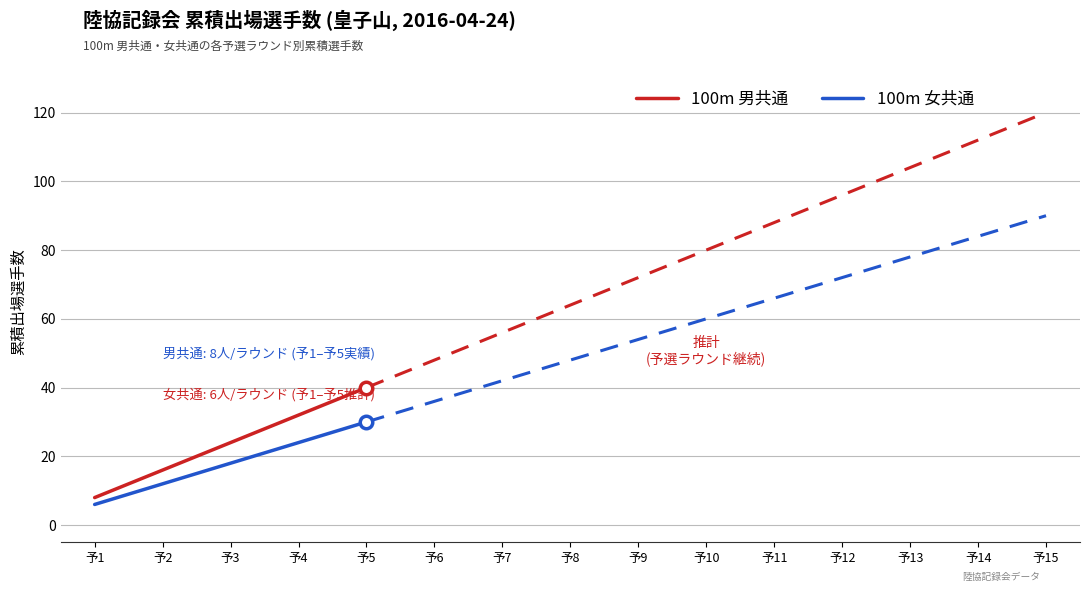

True or false: 100m 女共通 has more than 0 points higher than both neighbors.

False